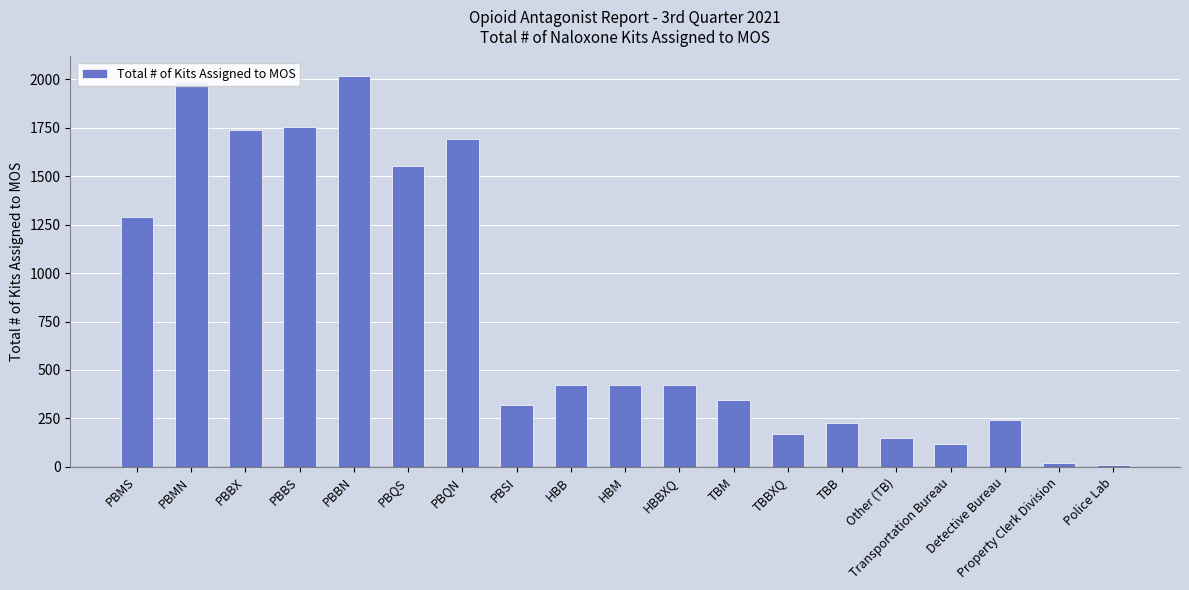

What is the label of the 1st bar from the left?

PBMS